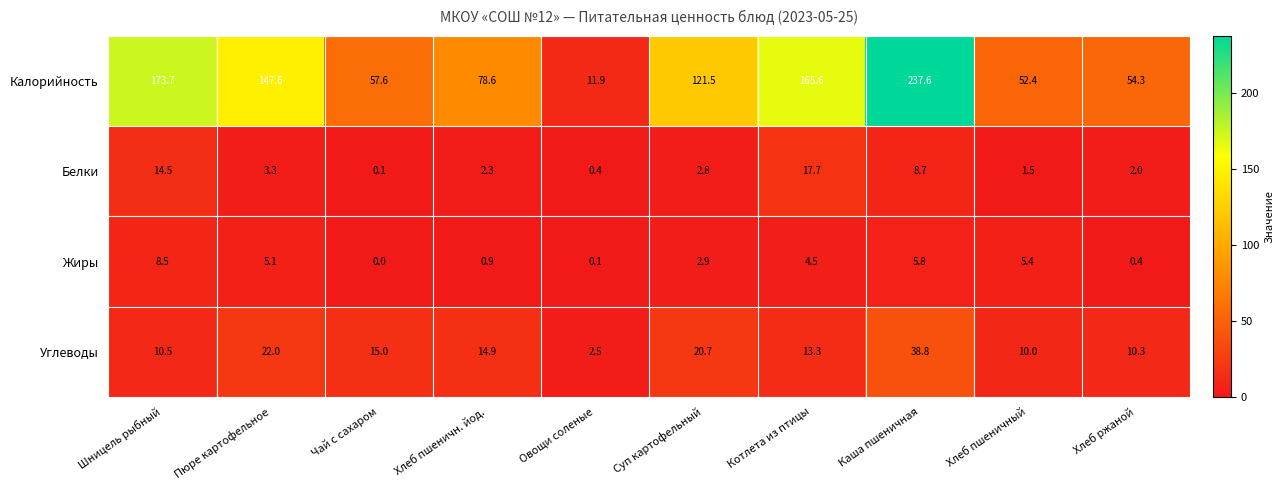

What is the total value across all series at Каша пшеничная?

290.9